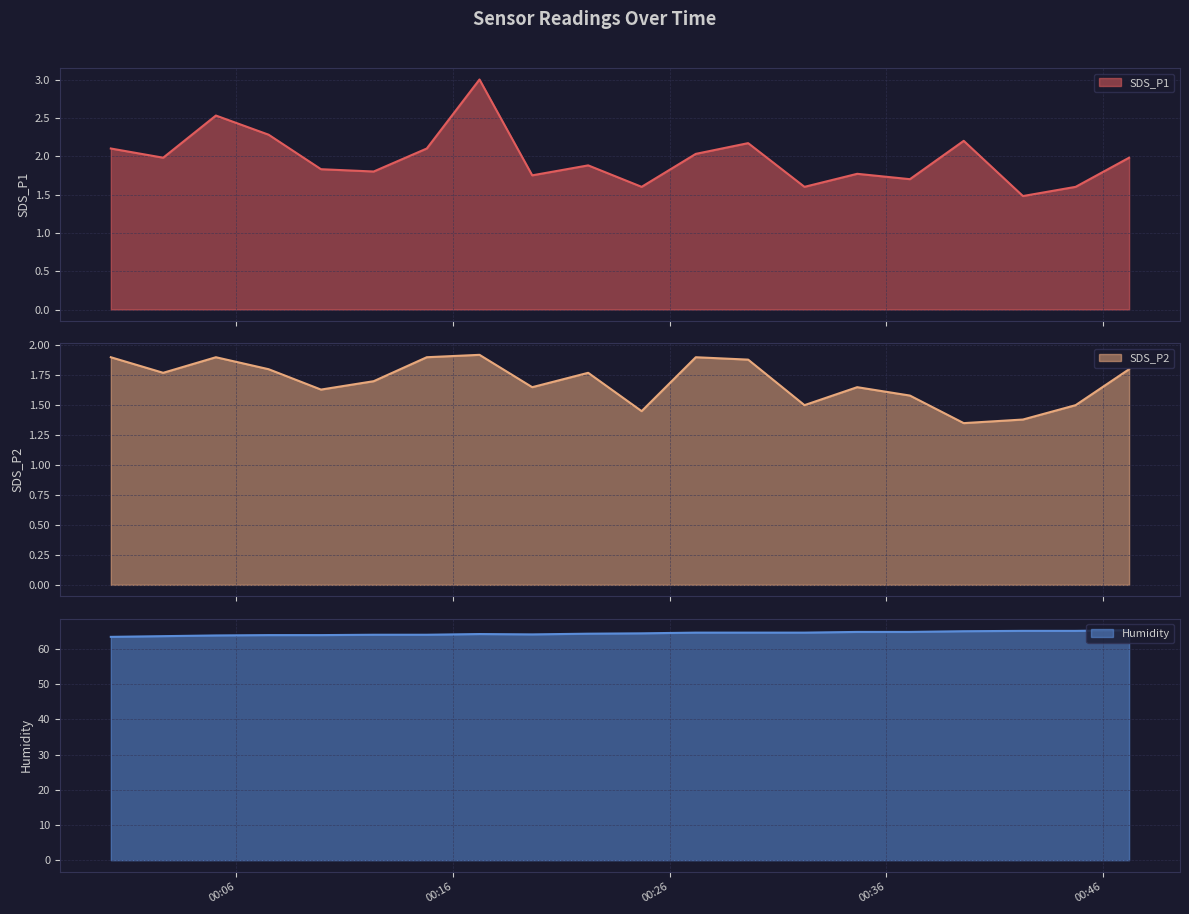

Reading right to left, transcribe all the data shown in this chart.

SDS_P1: 2023/07/08 00:47:12=2.0	2023/07/08 00:44:44=1.6	2023/07/08 00:42:18=1.5	2023/07/08 00:39:34=2.2	2023/07/08 00:37:05=1.7	2023/07/08 00:34:39=1.8	2023/07/08 00:32:13=1.6	2023/07/08 00:29:37=2.2	2023/07/08 00:27:12=2.0	2023/07/08 00:24:42=1.6	2023/07/08 00:22:14=1.9	2023/07/08 00:19:39=1.8	2023/07/08 00:17:13=3.0	2023/07/08 00:14:47=2.1	2023/07/08 00:12:20=1.8	2023/07/08 00:09:54=1.8	2023/07/08 00:07:29=2.3	2023/07/08 00:05:03=2.5	2023/07/08 00:02:37=2.0	2023/07/08 00:00:12=2.1
SDS_P2: 2023/07/08 00:47:12=1.8	2023/07/08 00:44:44=1.5	2023/07/08 00:42:18=1.4	2023/07/08 00:39:34=1.4	2023/07/08 00:37:05=1.6	2023/07/08 00:34:39=1.6	2023/07/08 00:32:13=1.5	2023/07/08 00:29:37=1.9	2023/07/08 00:27:12=1.9	2023/07/08 00:24:42=1.4	2023/07/08 00:22:14=1.8	2023/07/08 00:19:39=1.6	2023/07/08 00:17:13=1.9	2023/07/08 00:14:47=1.9	2023/07/08 00:12:20=1.7	2023/07/08 00:09:54=1.6	2023/07/08 00:07:29=1.8	2023/07/08 00:05:03=1.9	2023/07/08 00:02:37=1.8	2023/07/08 00:00:12=1.9
Humidity: 2023/07/08 00:47:12=65.3	2023/07/08 00:44:44=65.1	2023/07/08 00:42:18=65.1	2023/07/08 00:39:34=65.0	2023/07/08 00:37:05=64.8	2023/07/08 00:34:39=64.8	2023/07/08 00:32:13=64.6	2023/07/08 00:29:37=64.6	2023/07/08 00:27:12=64.6	2023/07/08 00:24:42=64.4	2023/07/08 00:22:14=64.3	2023/07/08 00:19:39=64.1	2023/07/08 00:17:13=64.2	2023/07/08 00:14:47=64.0	2023/07/08 00:12:20=64.0	2023/07/08 00:09:54=63.9	2023/07/08 00:07:29=63.9	2023/07/08 00:05:03=63.8	2023/07/08 00:02:37=63.6	2023/07/08 00:00:12=63.4